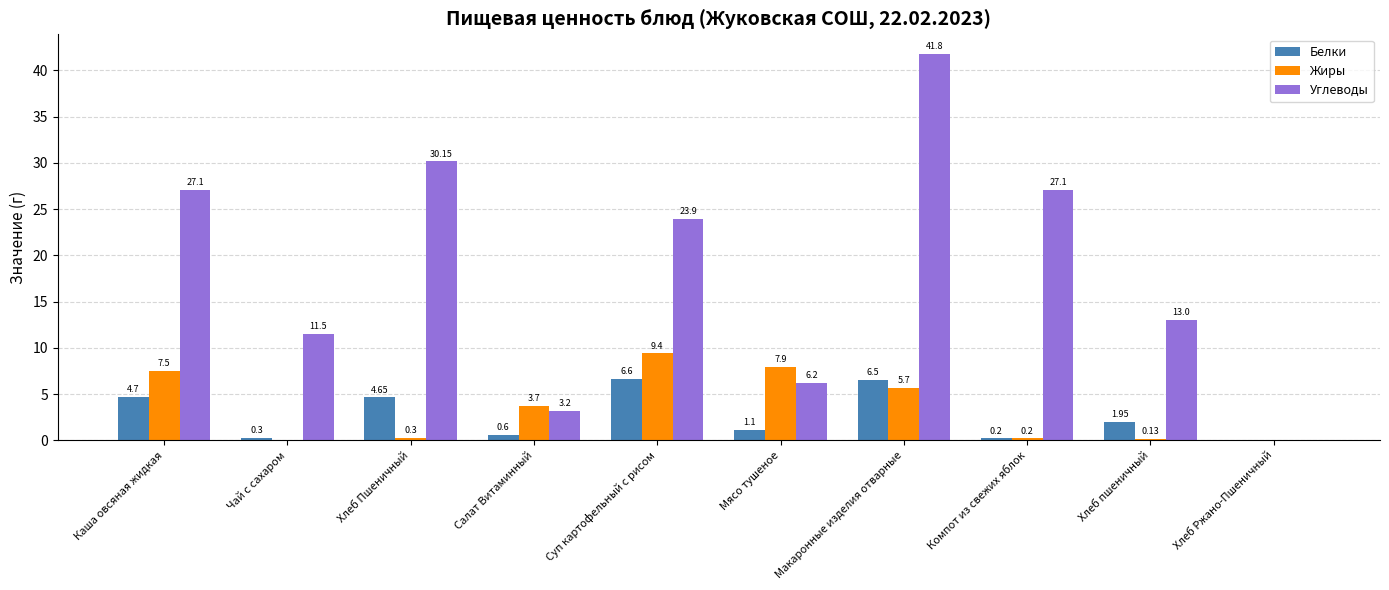

How many values in Жиры are above zero?

8